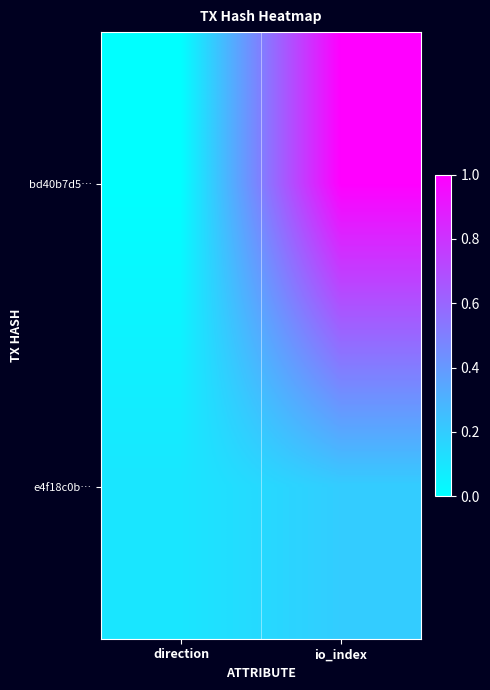

What is the total value across all series at direction?

0.1